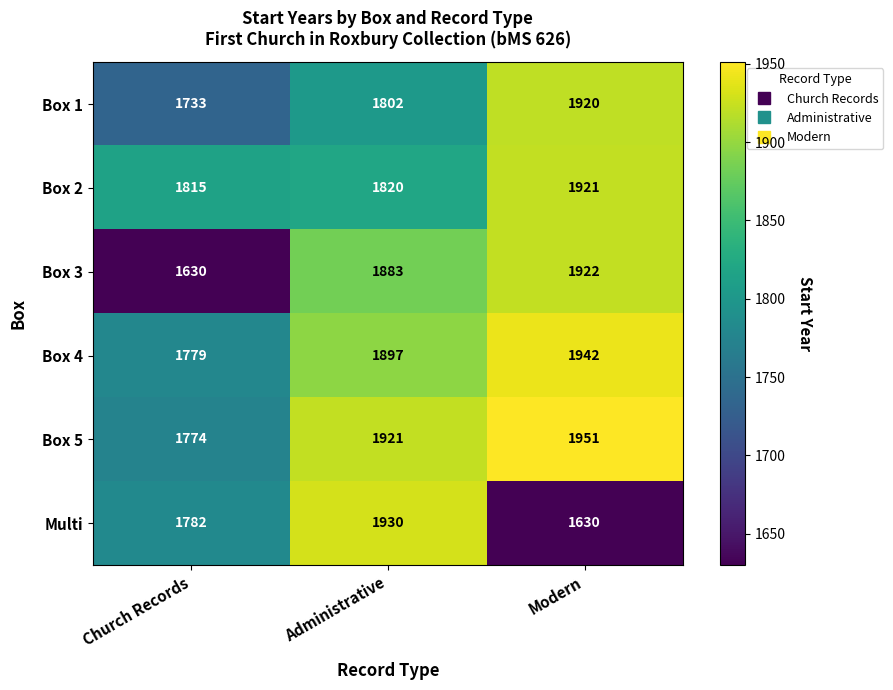

The value of Box 3 at Modern is 1922. True or false?

True